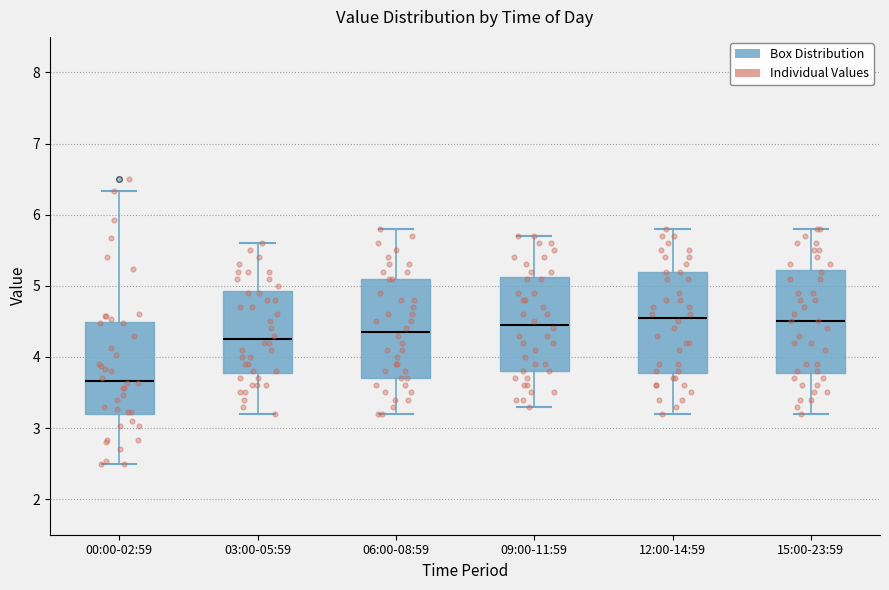

Reading left to right, read every box against the y-axis: the position of its median line, the range the box covers, and the ends of its whiskers. The values are not printed on the chart, so give them approximately, as read against the axis.

00:00-02:59: median 3.7, box 3.2 to 4.5, whiskers 2.5 to 6.3
03:00-05:59: median 4.3, box 3.8 to 4.9, whiskers 3.2 to 5.6
06:00-08:59: median 4.4, box 3.7 to 5.1, whiskers 3.2 to 5.8
09:00-11:59: median 4.5, box 3.8 to 5.1, whiskers 3.3 to 5.7
12:00-14:59: median 4.6, box 3.8 to 5.2, whiskers 3.2 to 5.8
15:00-23:59: median 4.5, box 3.8 to 5.2, whiskers 3.2 to 5.8